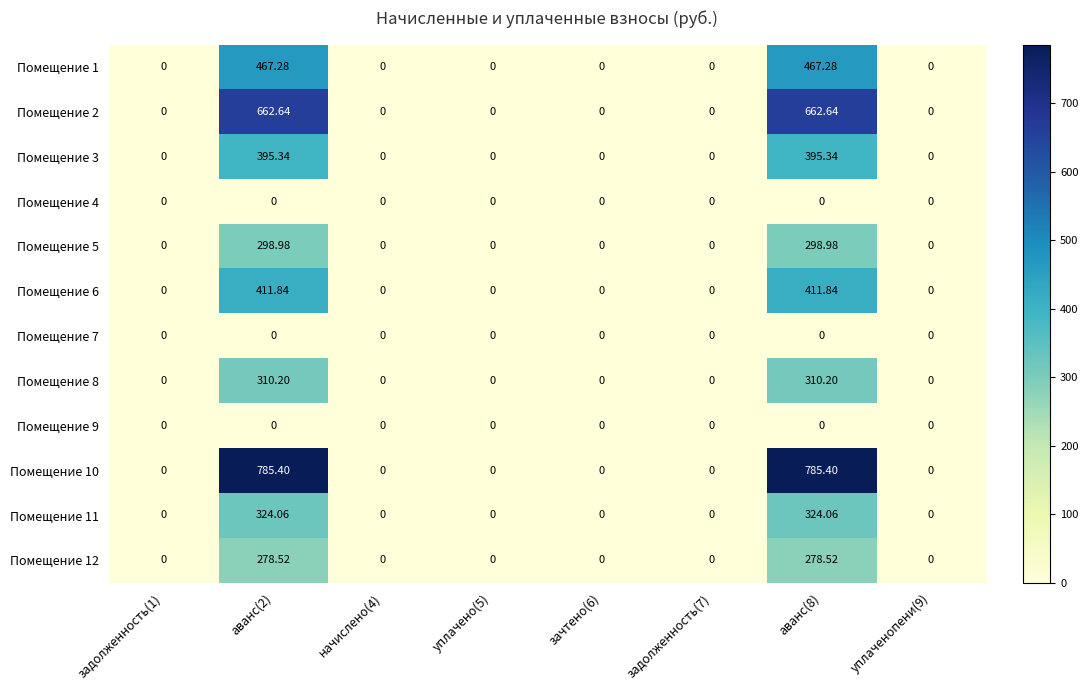

Which has a higher value, аванс(8) or начислено(4)?

аванс(8)